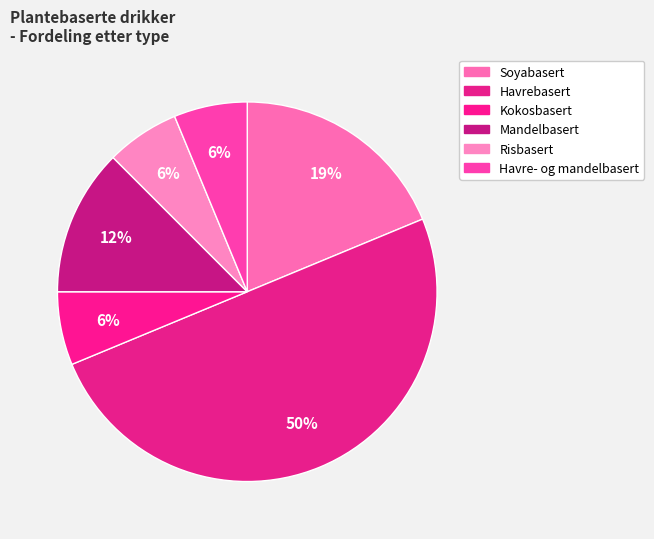

How many slices are in this pie chart?

6